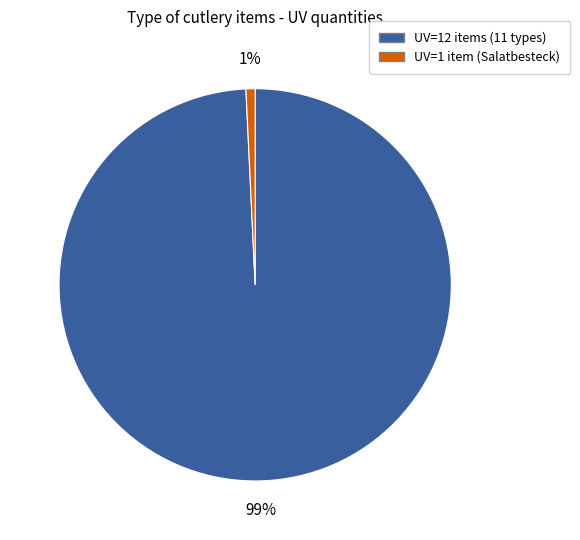

Rank the categories by value from highest to lowest.

UV=12 items (11 types), UV=1 item (Salatbesteck)